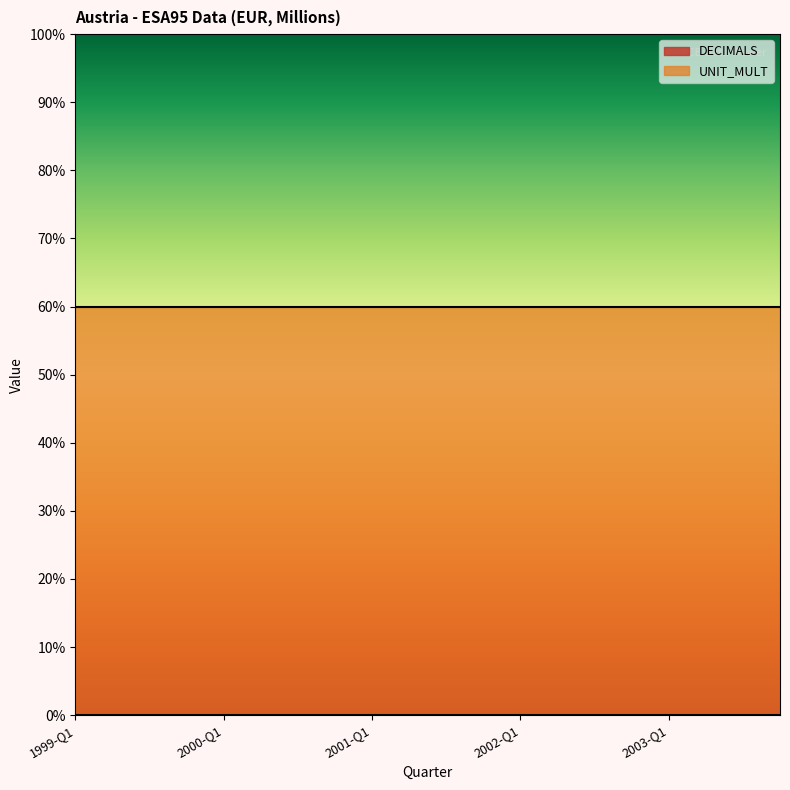

What position from the left is 1999-Q3?

3